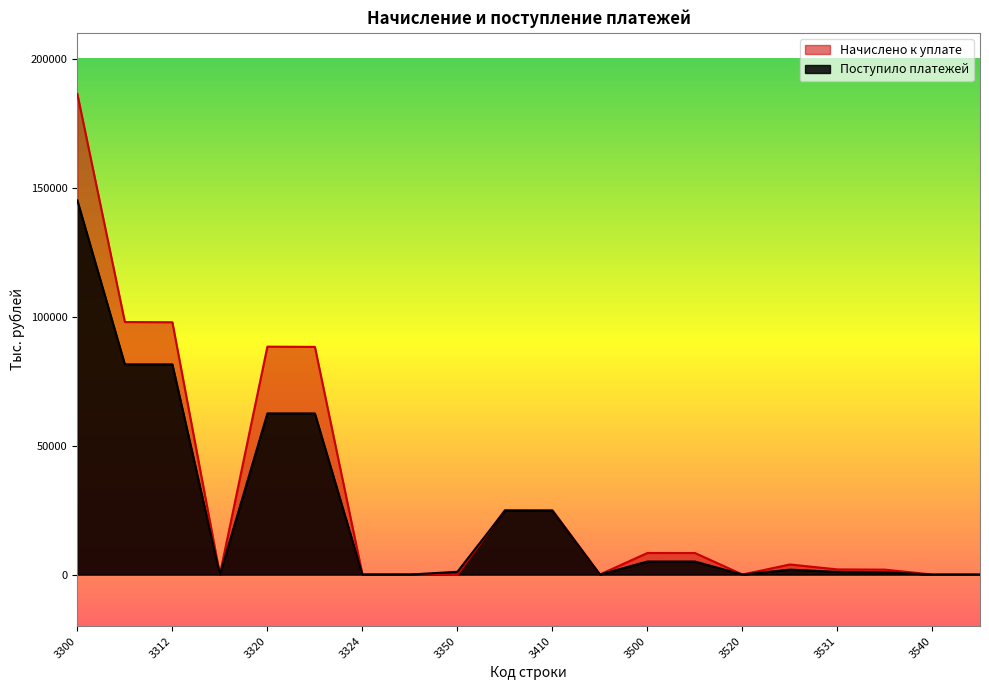

Which has a higher value, 3350 or 3322?

3322